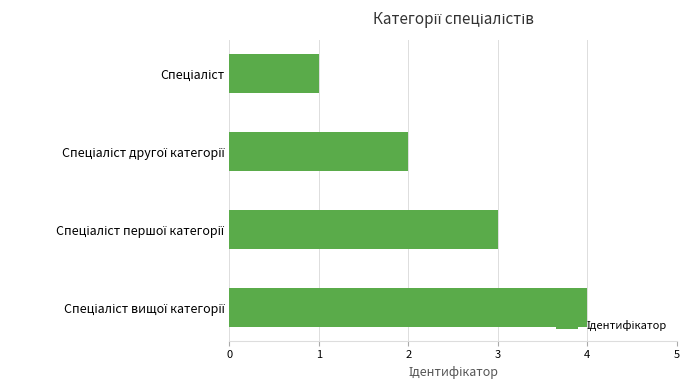

What is the sum of all values?

10